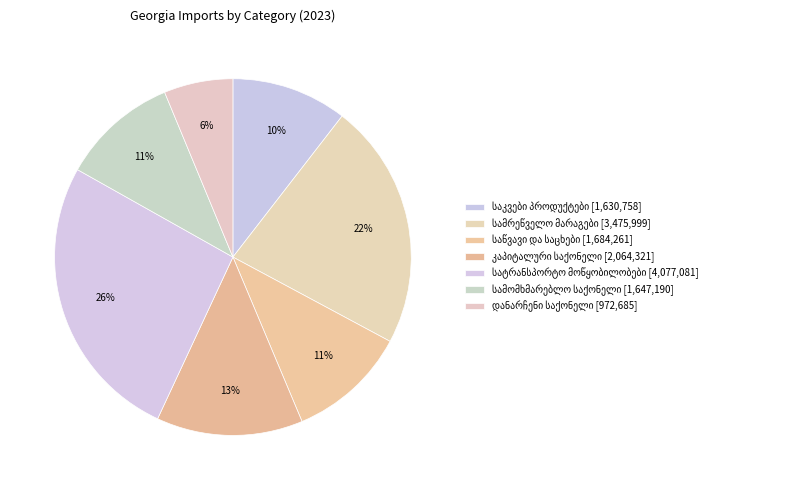

Rank the categories by value from lowest to highest.

დანარჩენი საქონელი, საკვები პროდუქტები და სასმელები, სამომხმარებლო საქონელი, საწვავი და საცხები მასალები, კაპიტალური საქონელი, სამრეწველო მარაგები, სატრანსპორტო მოწყობილობები